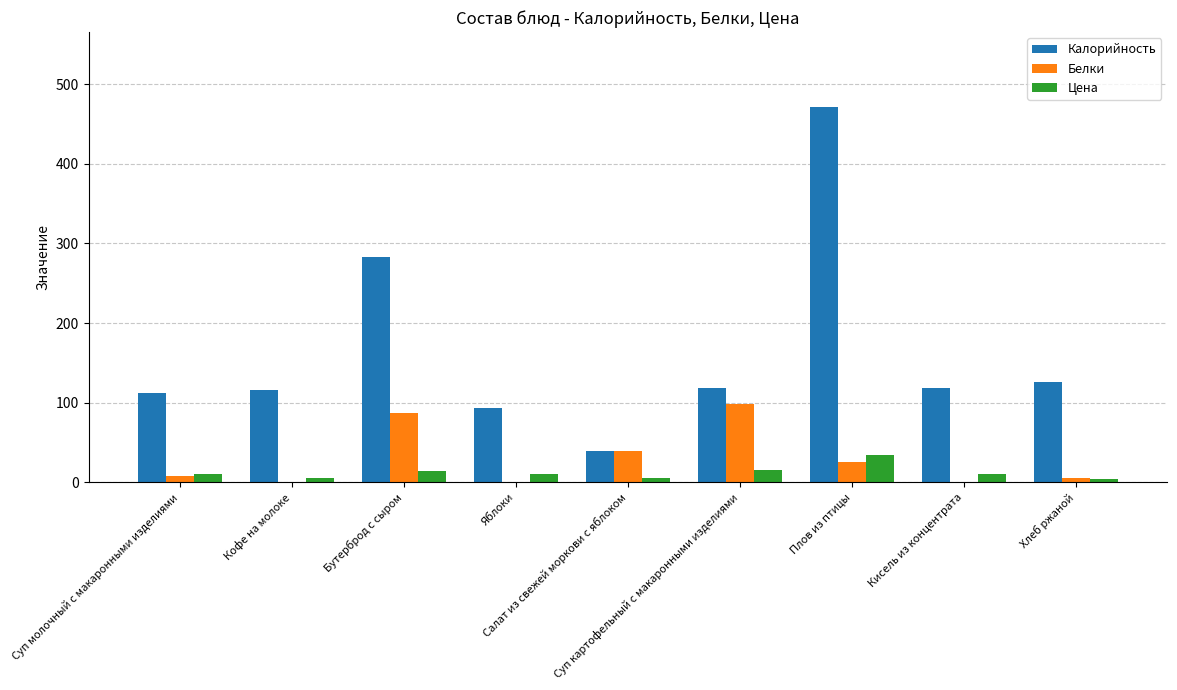

What is the sum of all Калорийность values?

1478.0